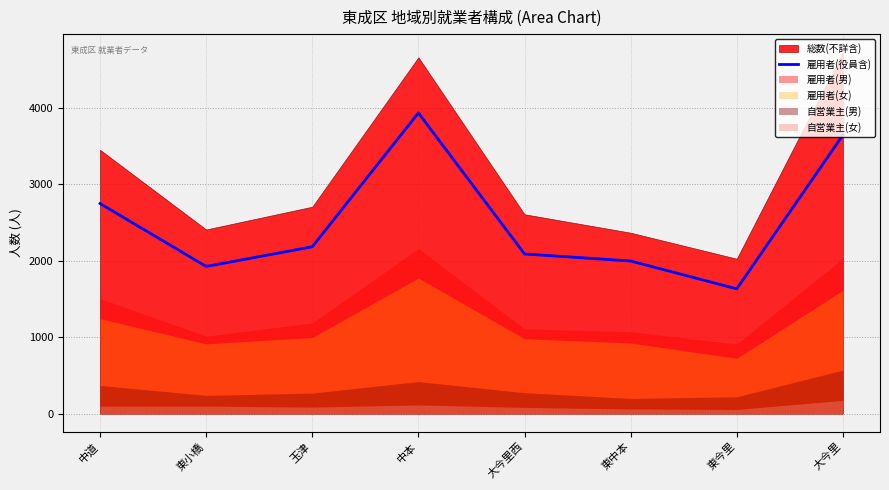

What position from the left is 中道?

1